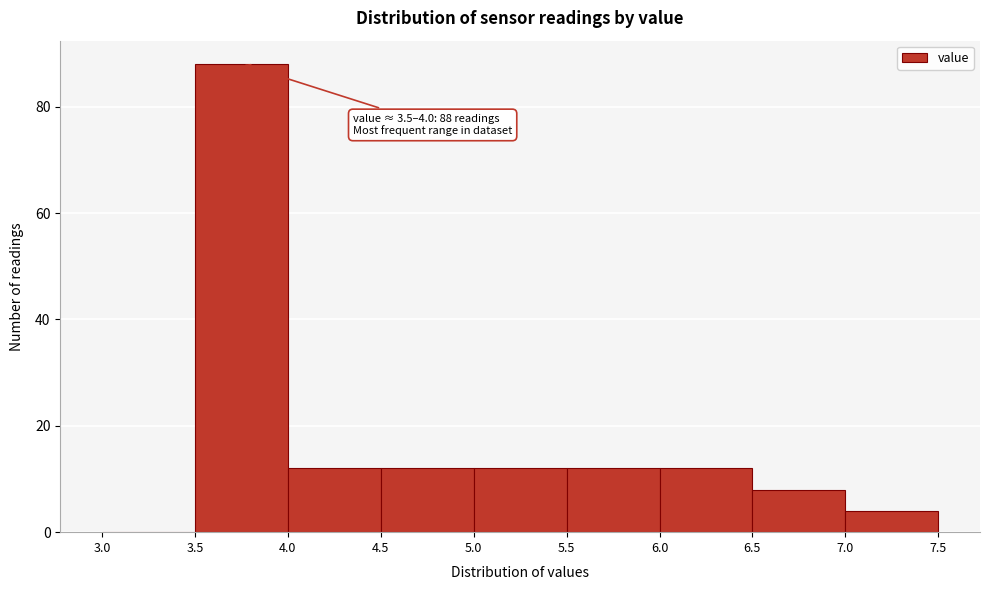

Over which range of the x-axis is the bar tallest?

3.5 to 4.0